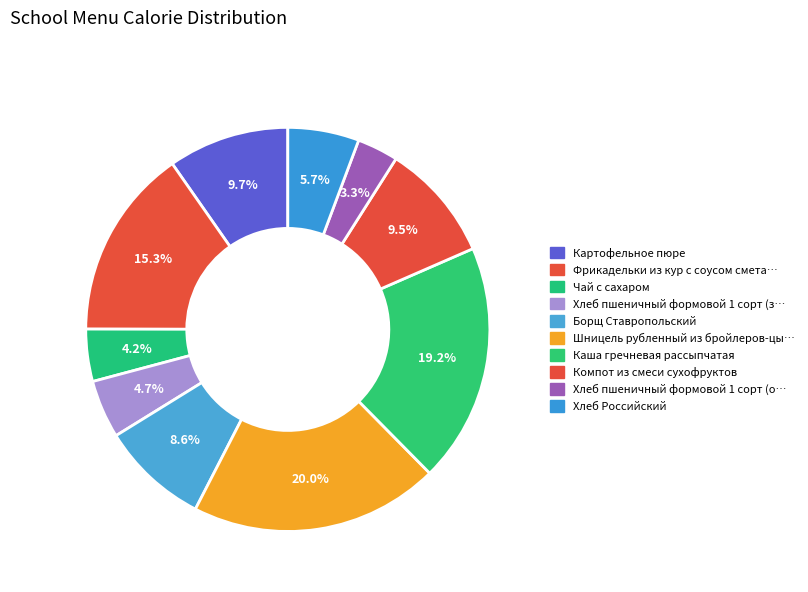

Does any single category account for the majority?

No